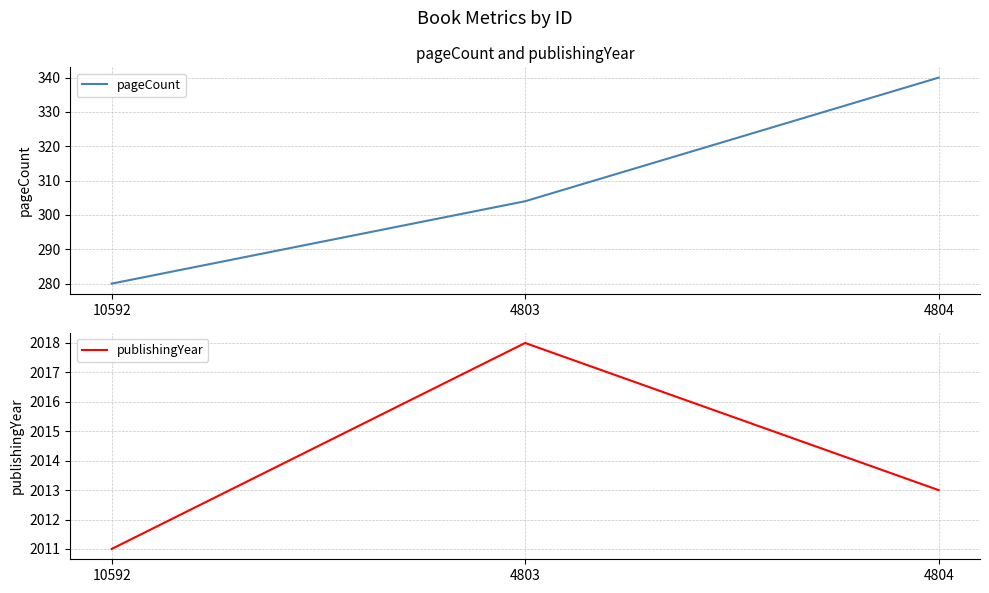

Reading left to right, transcribe all the data shown in this chart.

pageCount: 280	304	340
publishingYear: 2011	2018	2013